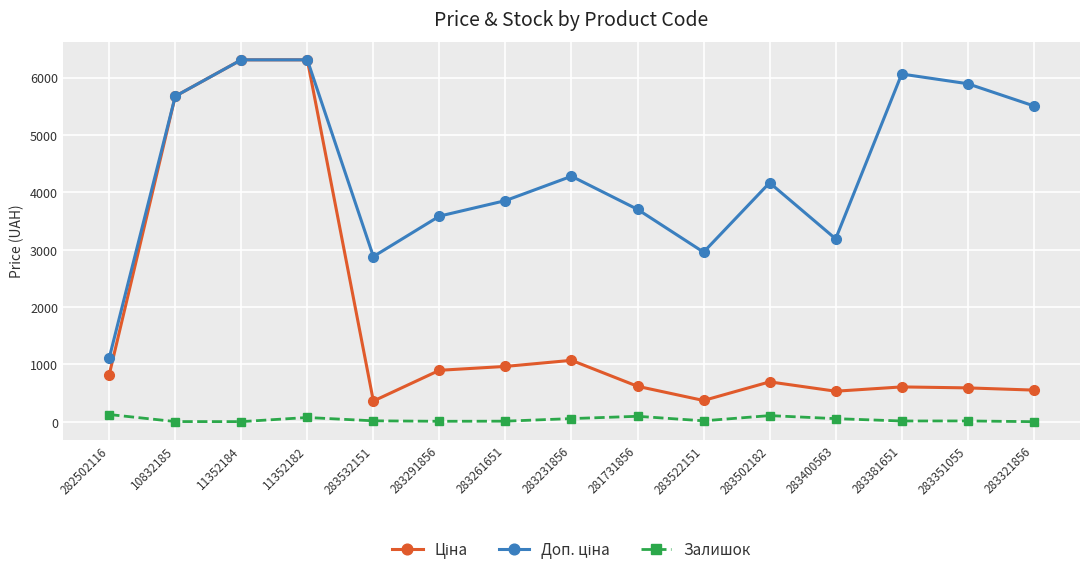

The Залишок series shows 1.0 at 11352184. True or false?

True